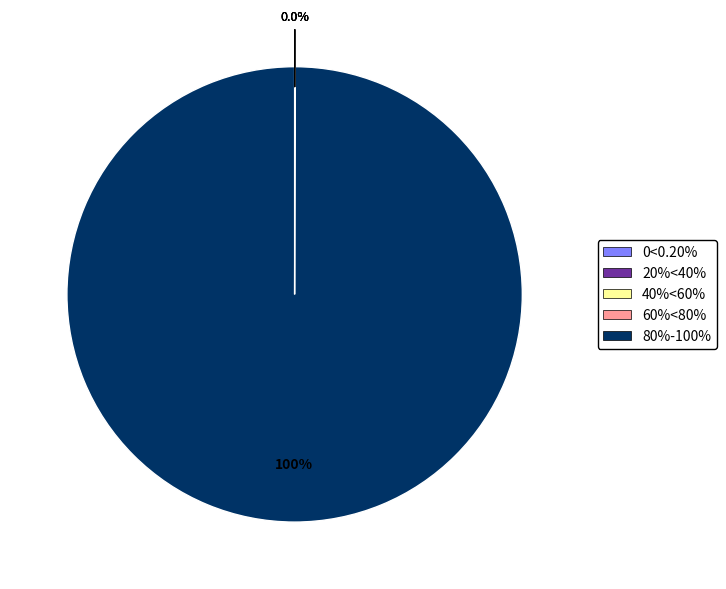

To the nearest percent, what portion does 80%-100% represent?

100%